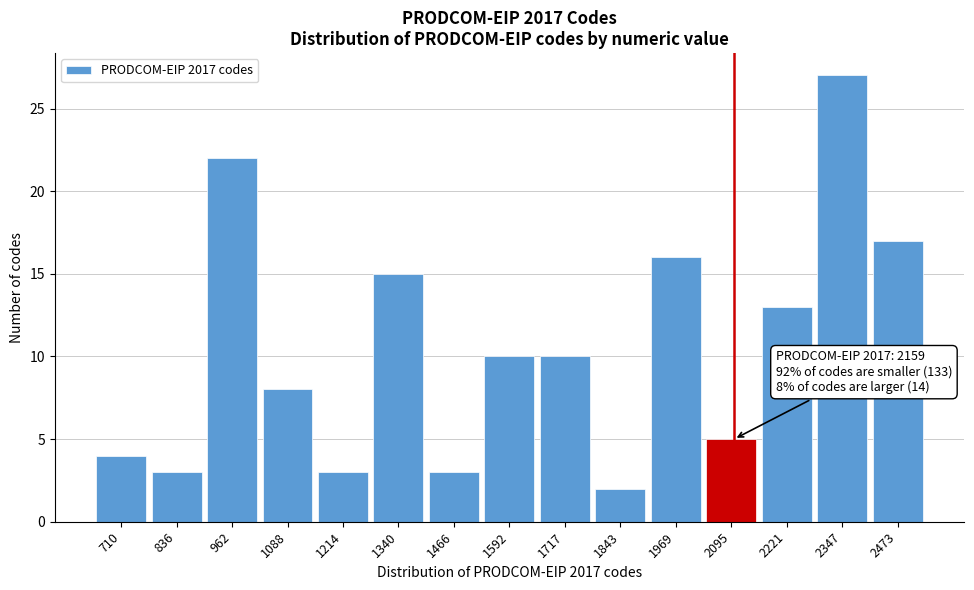

Reading left to right, extract all data points from this chart.

4	3	22	8	3	15	3	10	10	2	16	5	13	27	17